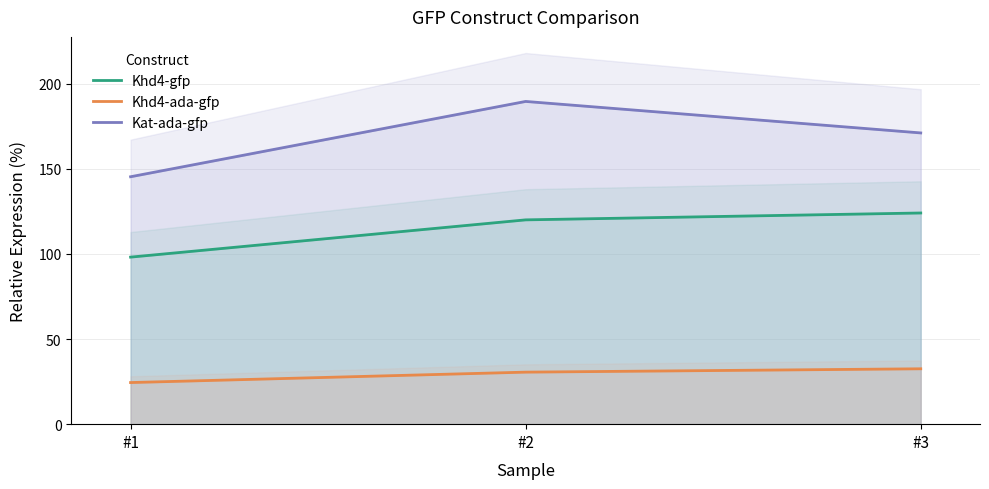

Is the value of Khd4-gfp at #3 greater than the value of Khd4-ada-gfp at #2?

Yes